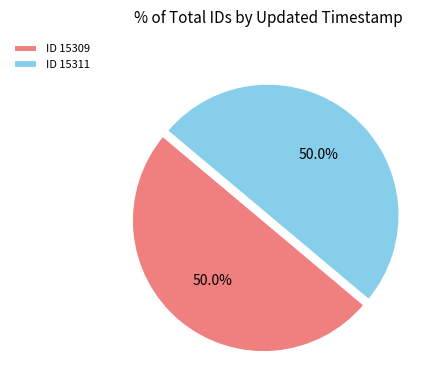

Is the sum of ID 15311 and ID 15309 greater than half?

Yes